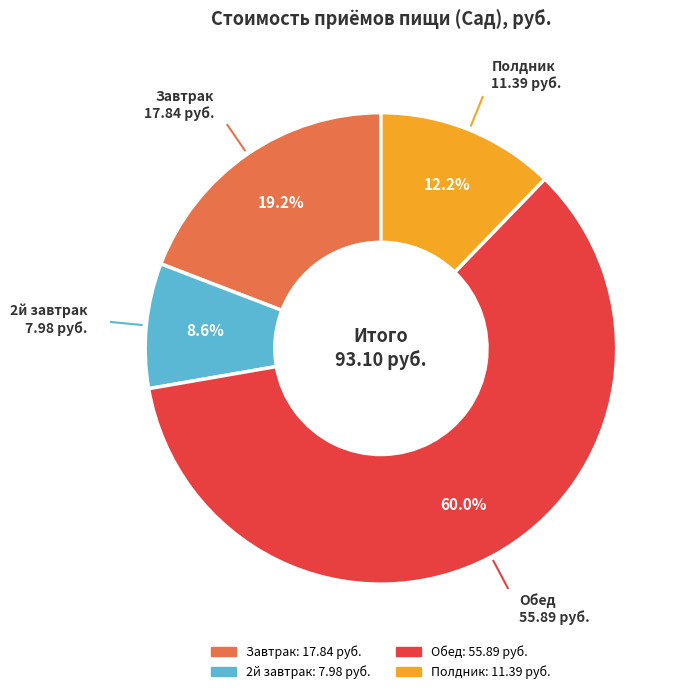

How many slices are in this pie chart?

4